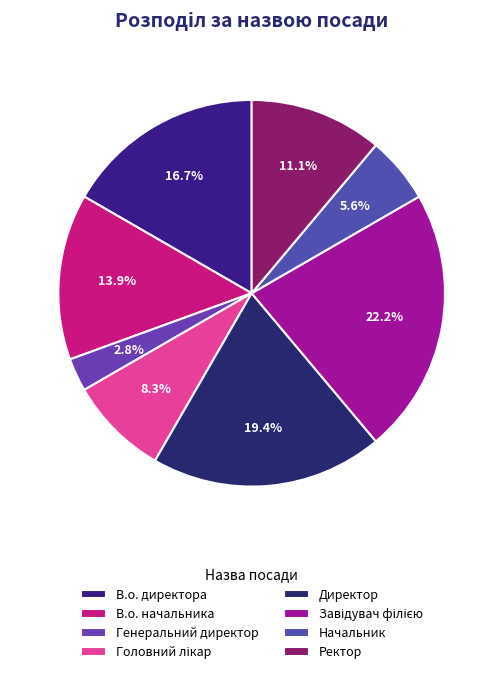

Rank the categories by value from highest to lowest.

Завідувач філією, Директор, В.о. директора, В.о. начальника, Ректор, Головний лікар, Начальник, Генеральний директор